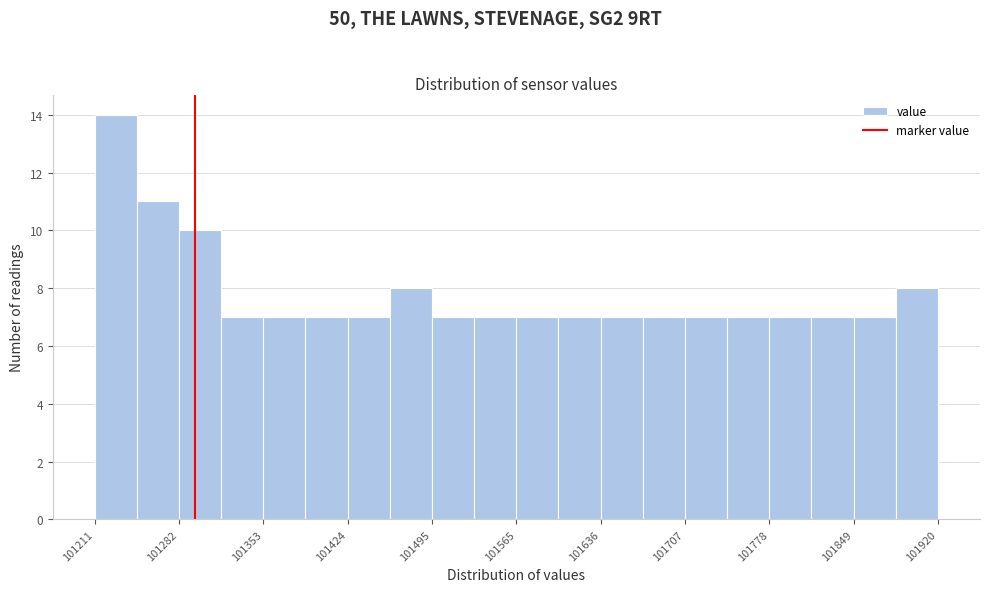

Read against the x-axis, roughly where is the centre of the tallest bar?

101230